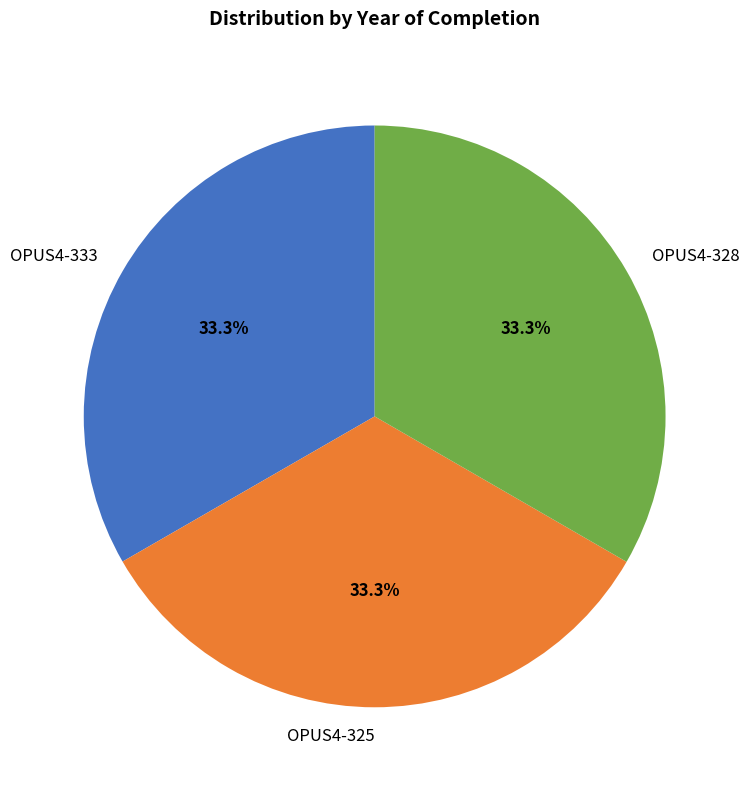

Combined, what portion of the pie is OPUS4-333 and OPUS4-328?

66.7%